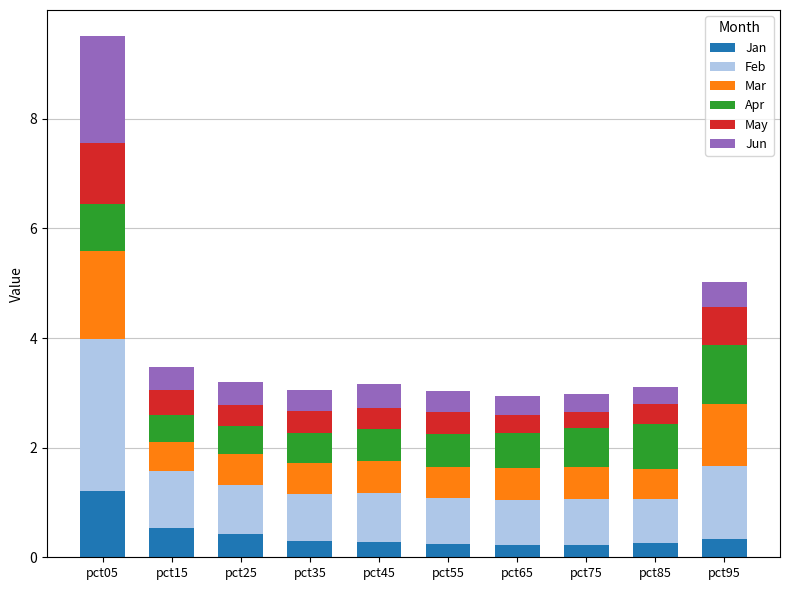

Is it true that Jan equals 2.0 at pct05?

False